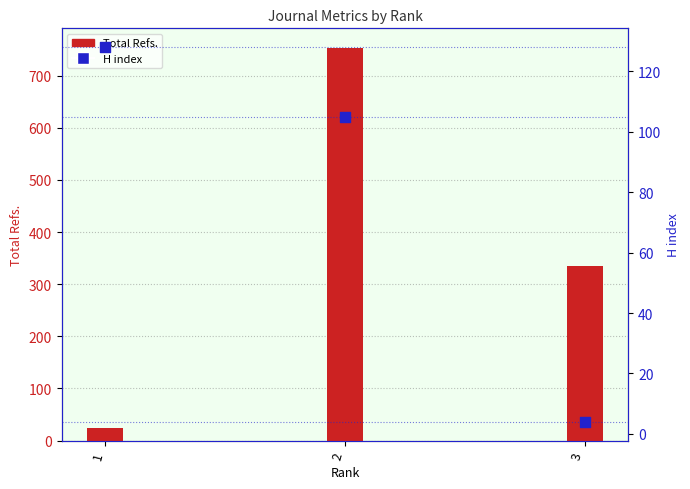

Which has a higher value, 3 or 2?

2